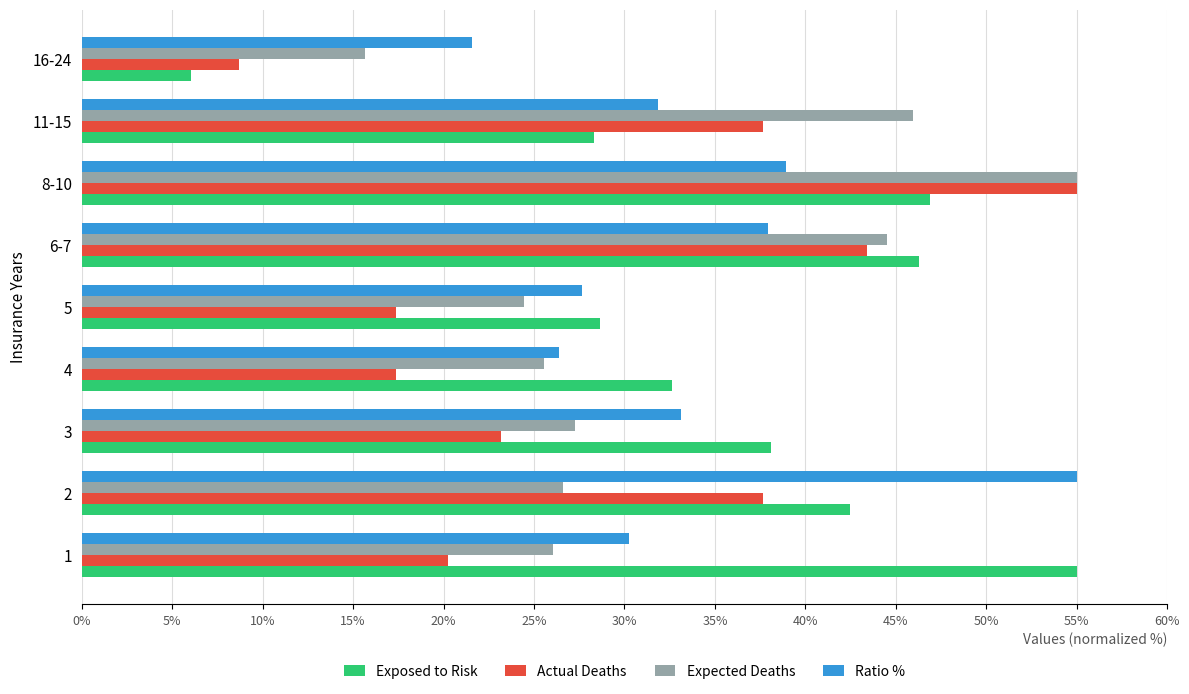

Which label corresponds to the smallest value in the chart?

16-24